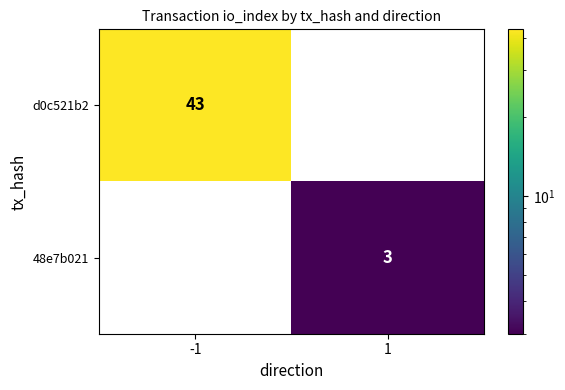

Between -1 and 1, which series saw the biggest shift?

d0c521b2